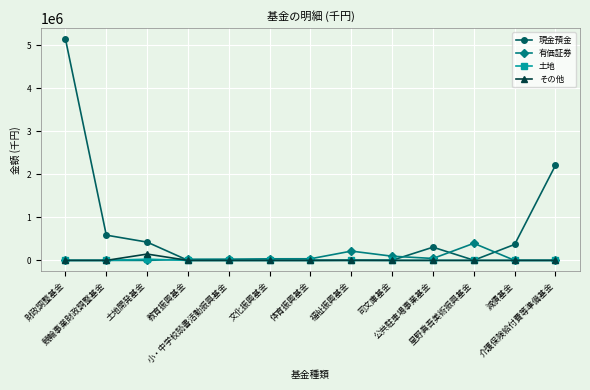

True or false: その他 has more than 0 points higher than both neighbors.

True